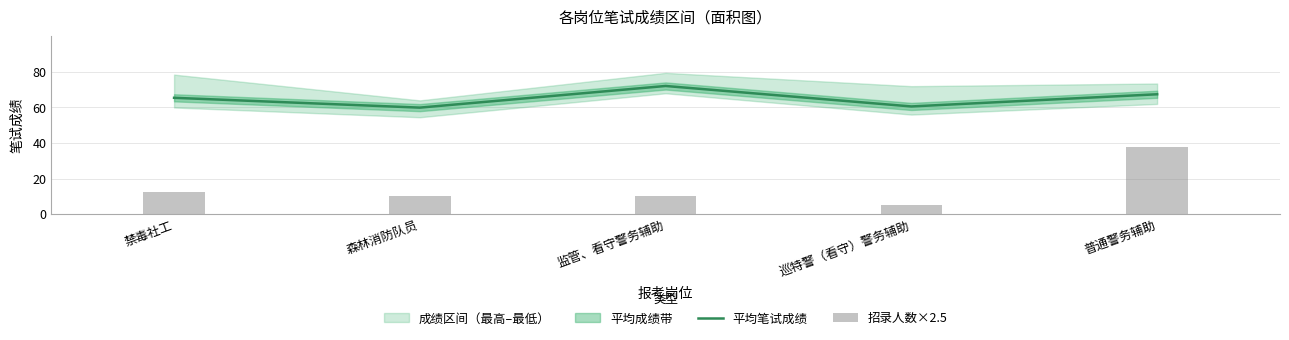

Reading right to left, extract all data points from this chart.

平均笔试成绩: 67.4	60.6	72.1	59.9	65.5
招录人数×2.5: 37.5	5.0	10.0	10.0	12.5